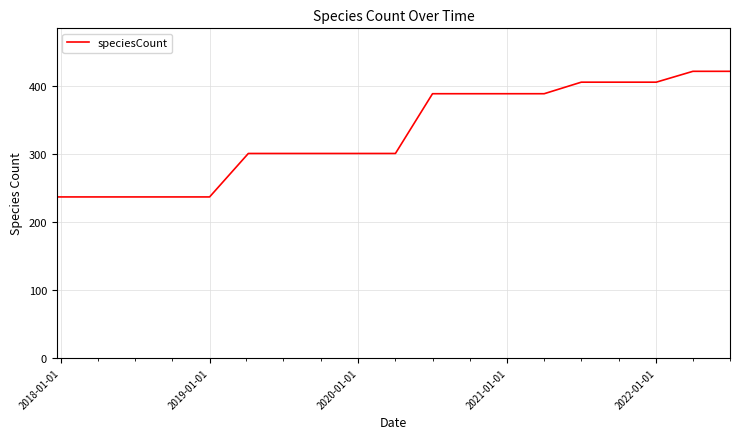

What is the difference between the maximum and minimum values?

185